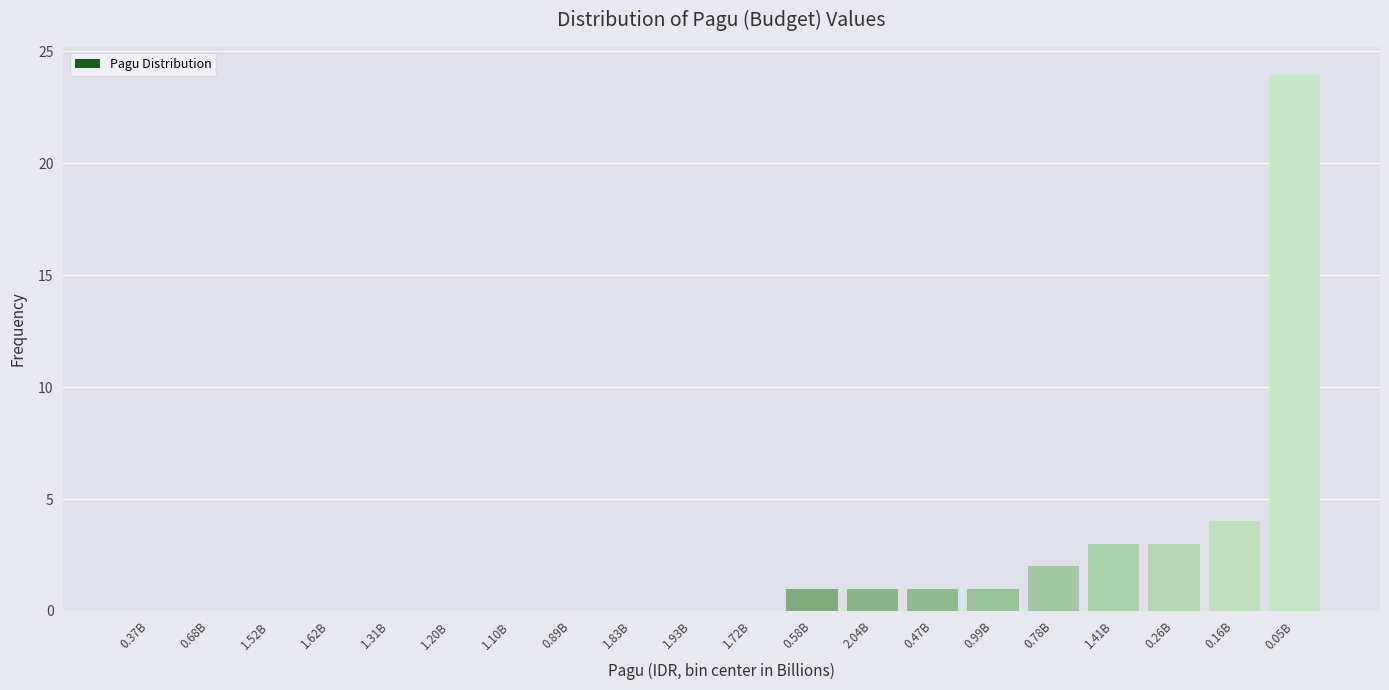

Reading left to right, extract all data points from this chart.

0.37B=0	0.68B=0	1.52B=0	1.62B=0	1.31B=0	1.20B=0	1.10B=0	0.89B=0	1.83B=0	1.93B=0	1.72B=0	0.58B=1	2.04B=1	0.47B=1	0.99B=1	0.78B=2	1.41B=3	0.26B=3	0.16B=4	0.05B=24